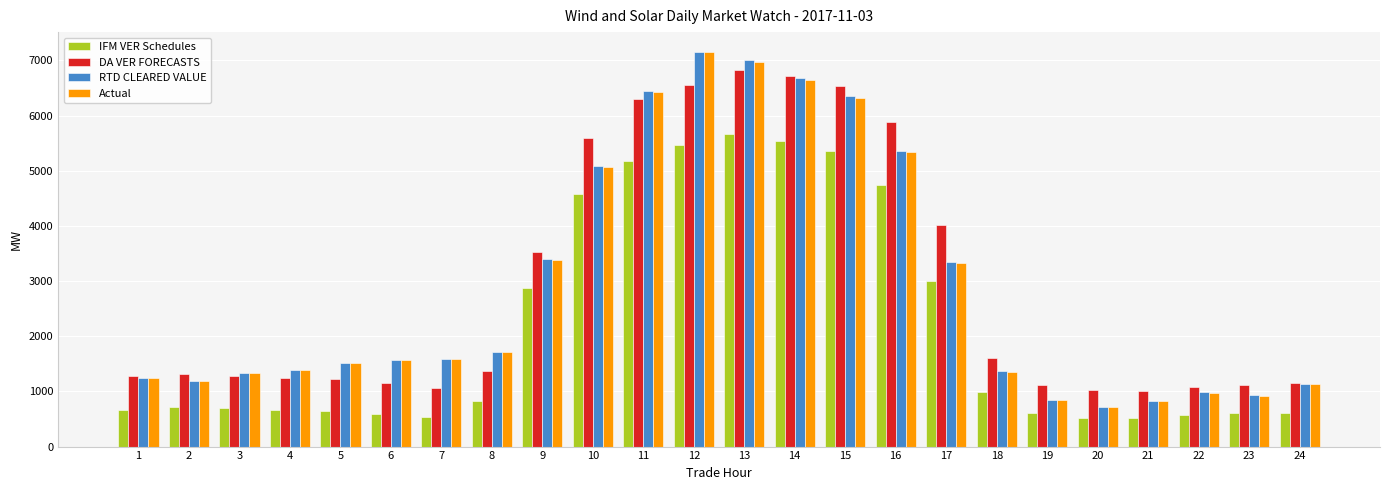

Which category has the highest value in the DA VER FORECASTS series?

13